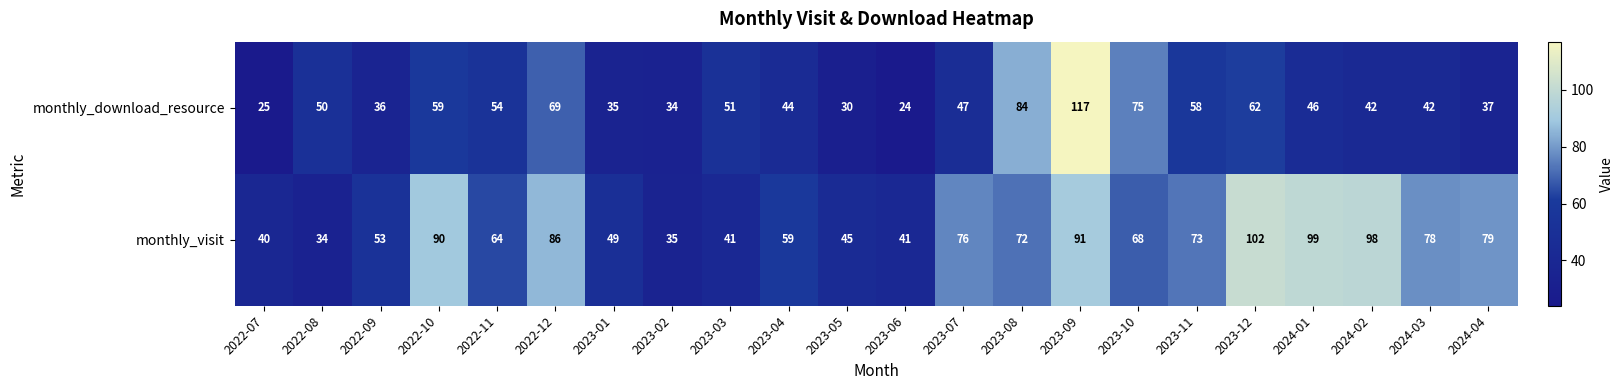

What value does the monthly_visit series have at 2022-07?

40